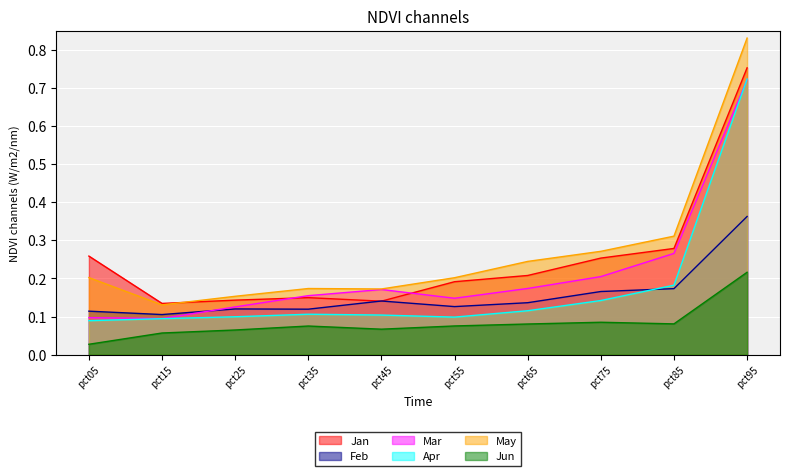

Between pct05 and pct55, which series saw the biggest shift?

Jan